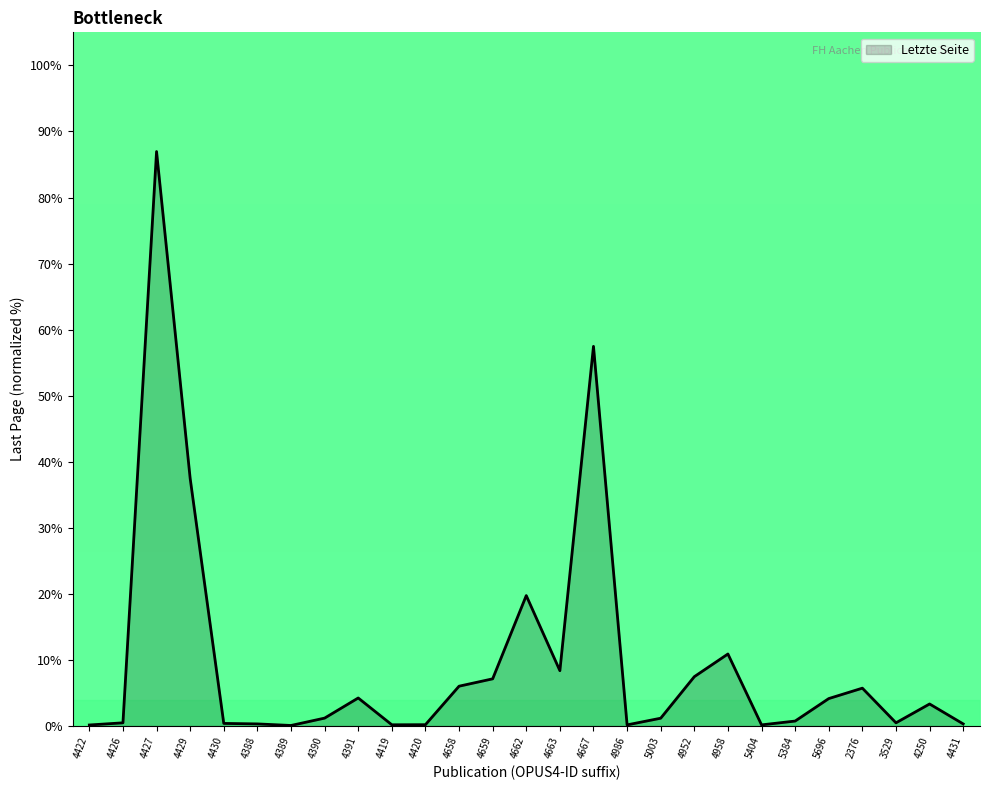

What position from the left is 4952?

19